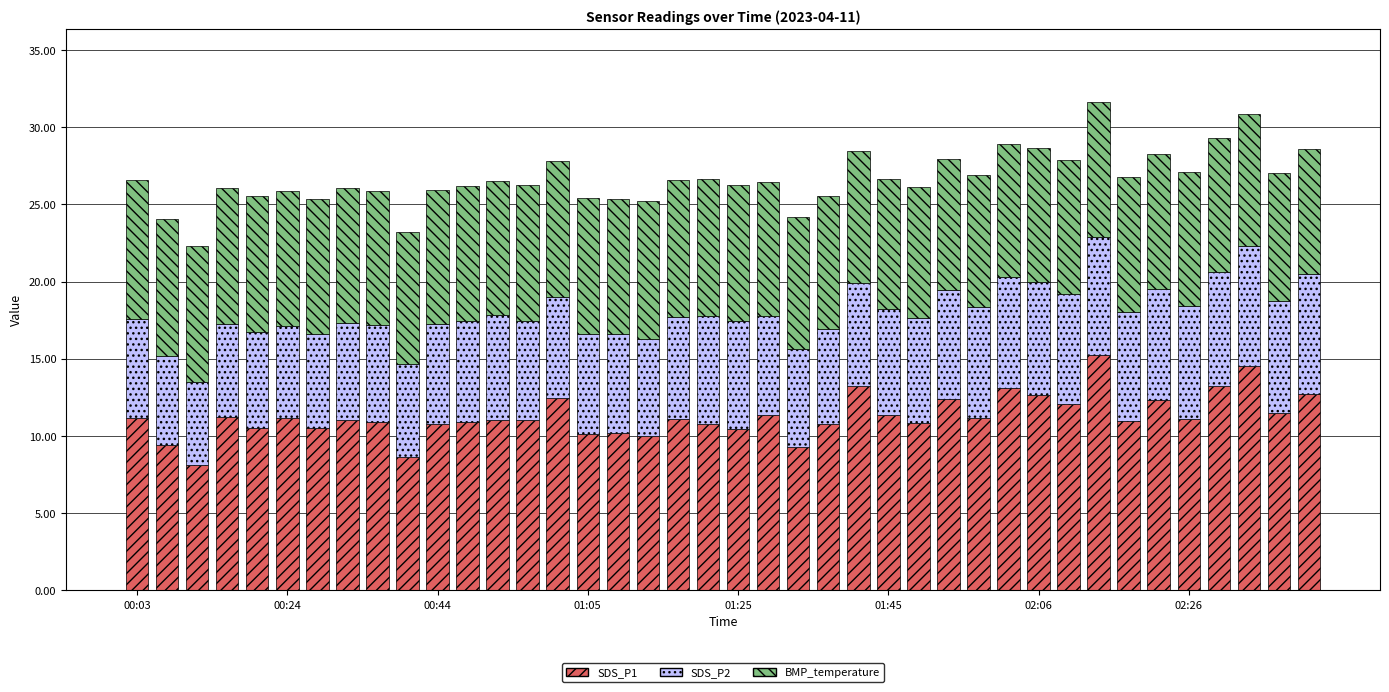

What is the average value of the SDS_P1 series?

11.3